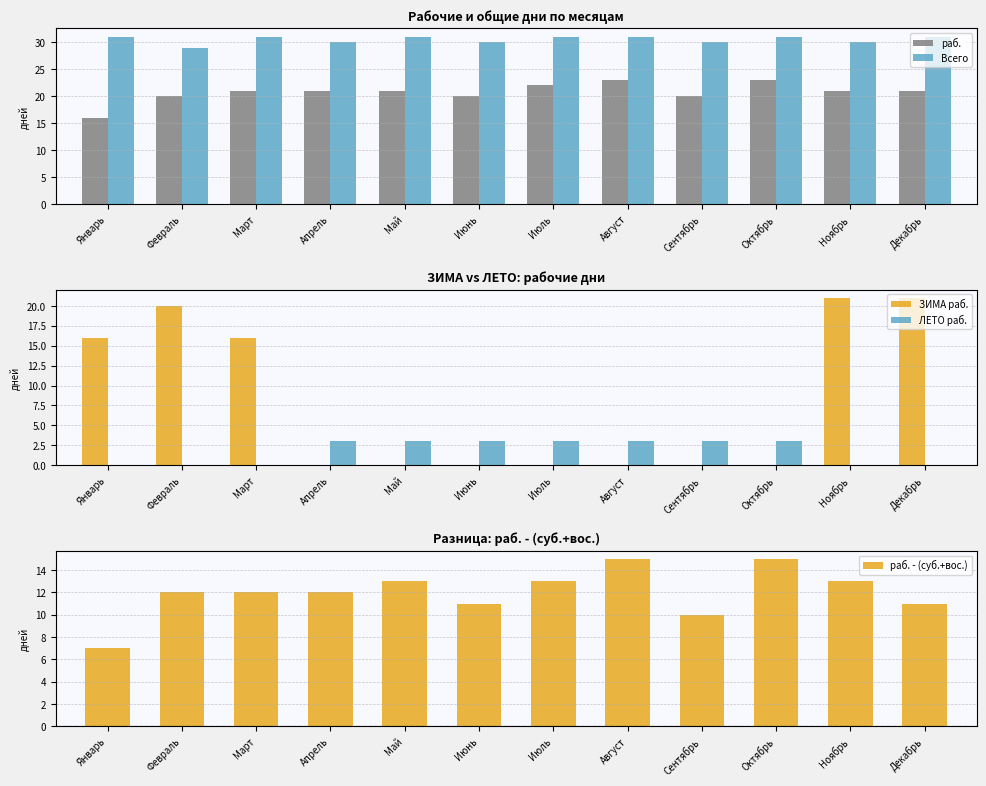

Which series has the largest total across all categories?

Всего